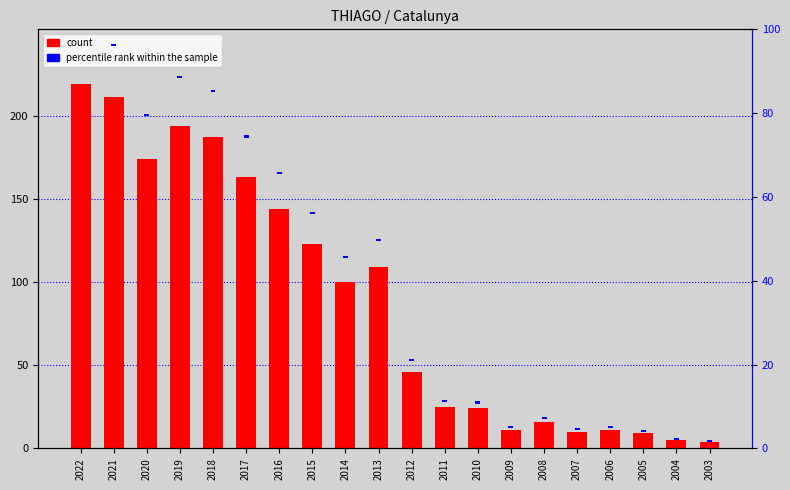

Between 2022 and 2004, which series saw the biggest shift?

count